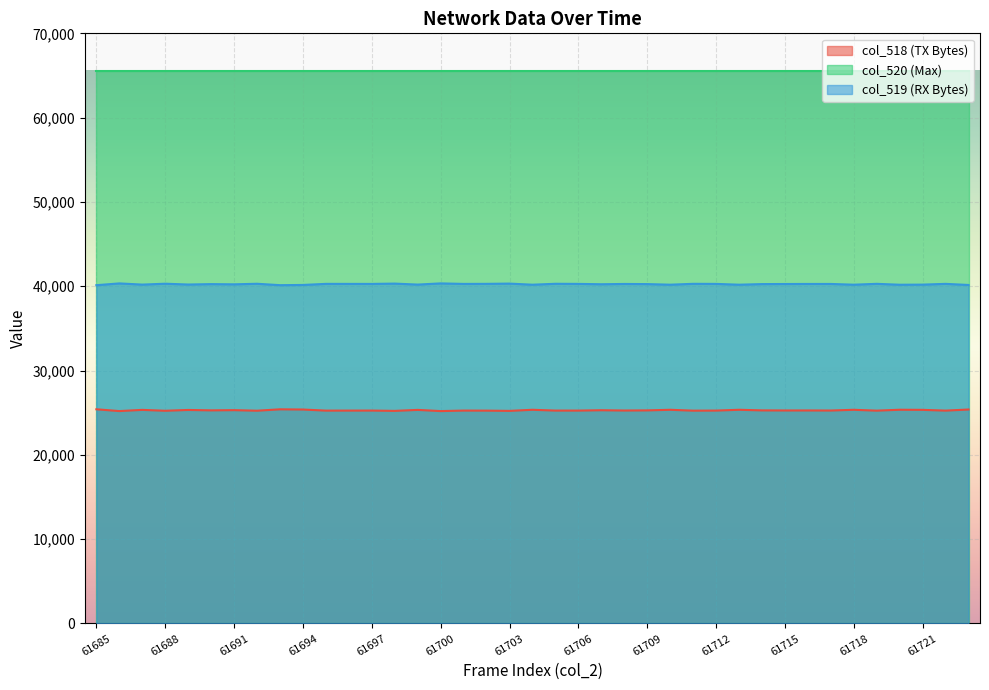

Where does the col_519 series first go above 40274?

61686